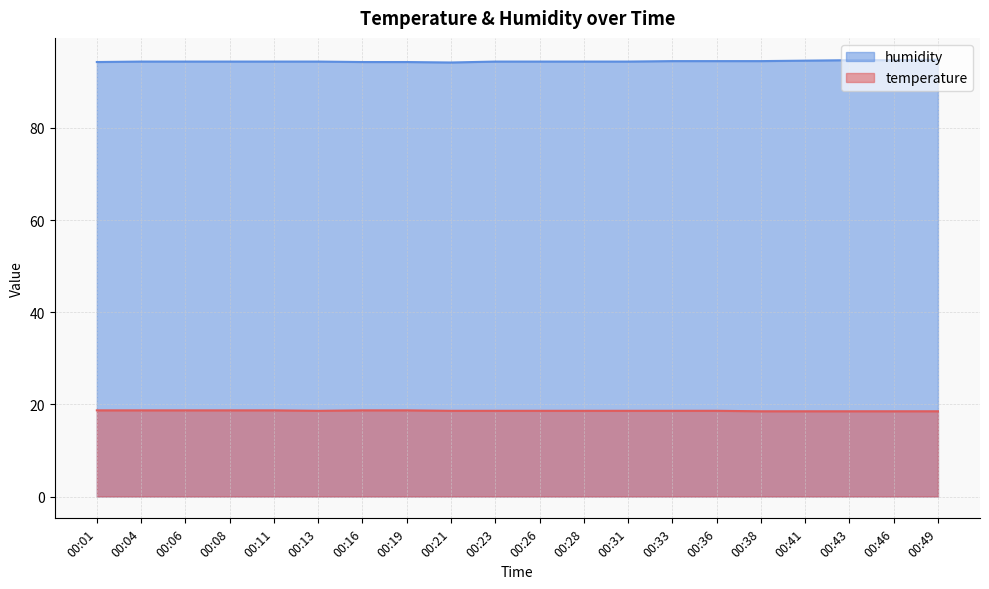

What is the approximate value of temperature at 00:08?

18.7